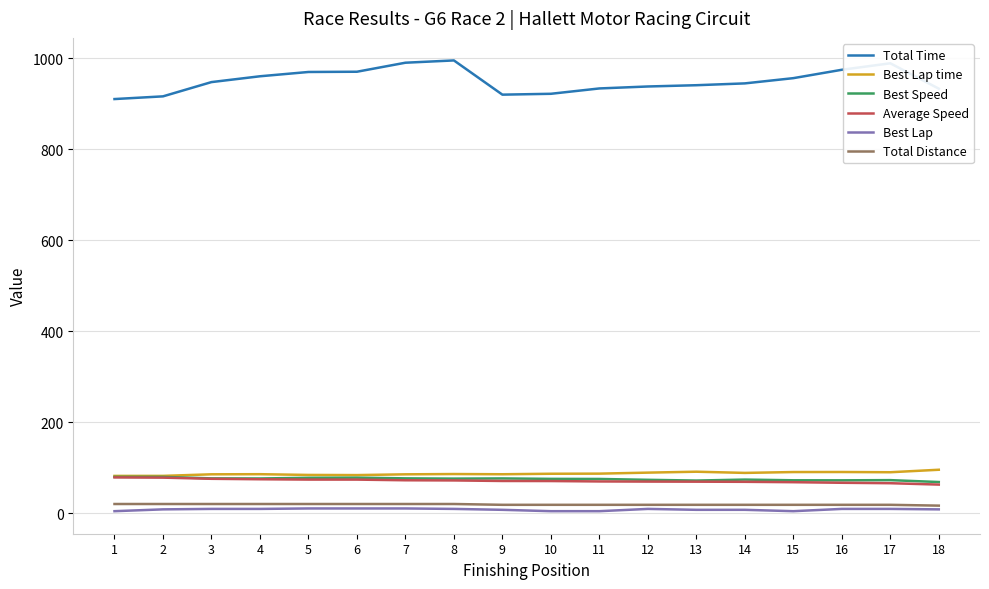

Which series has the widest spread of values?

Total Time